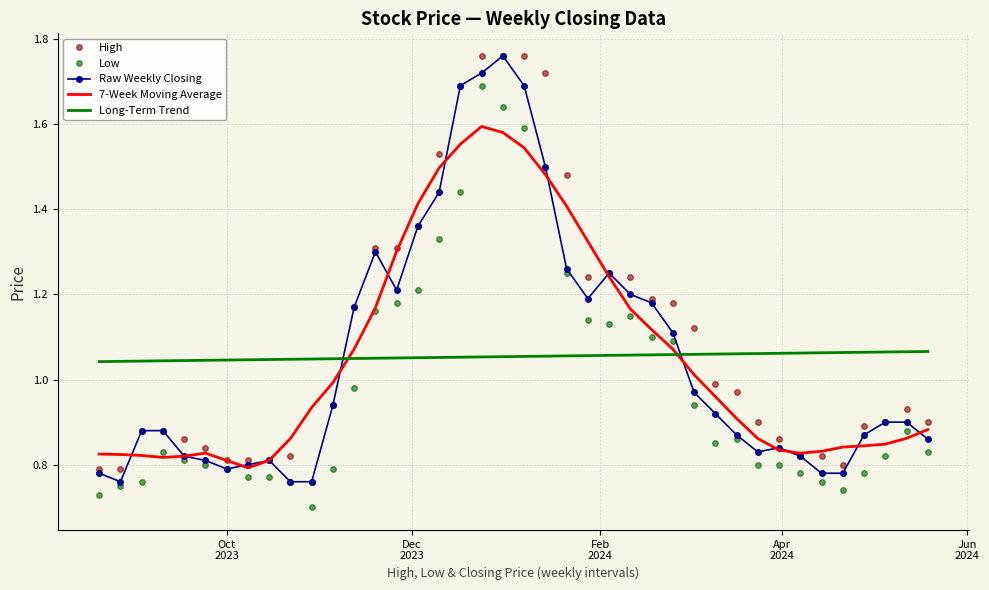

True or false: 7-Week Moving Average and Long-Term Trend intersect in this chart.

True